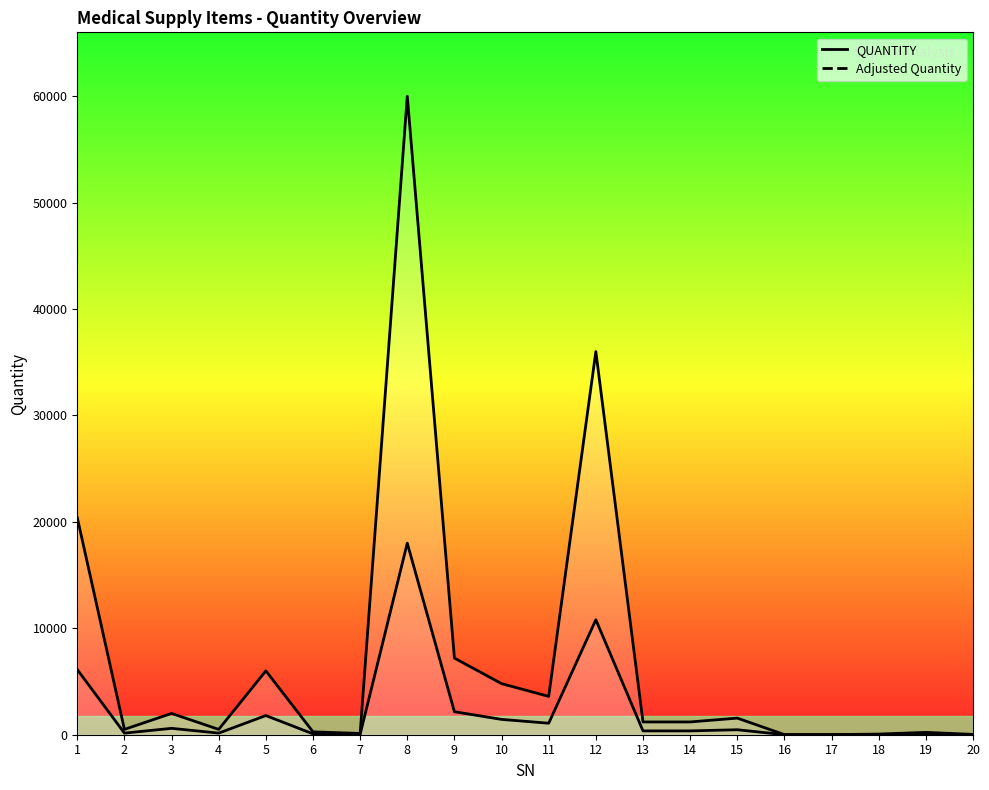

Is it true that QUANTITY equals 16496.9 at 12?

False